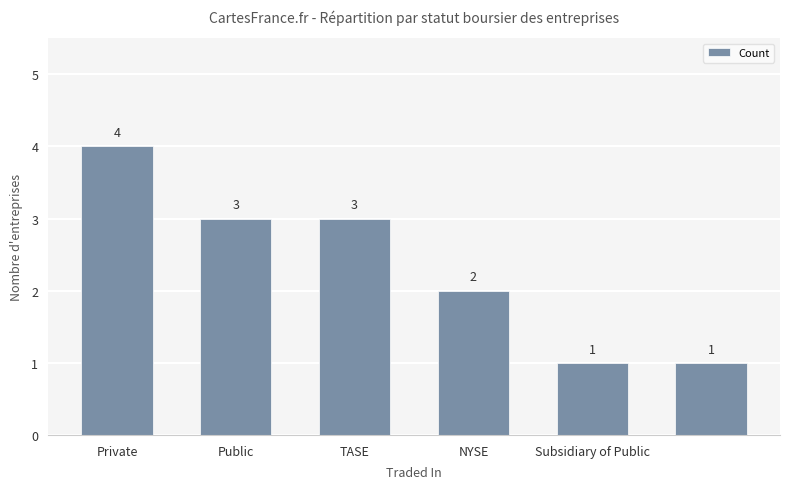

What is the value of the 3rd bar from the left?

3